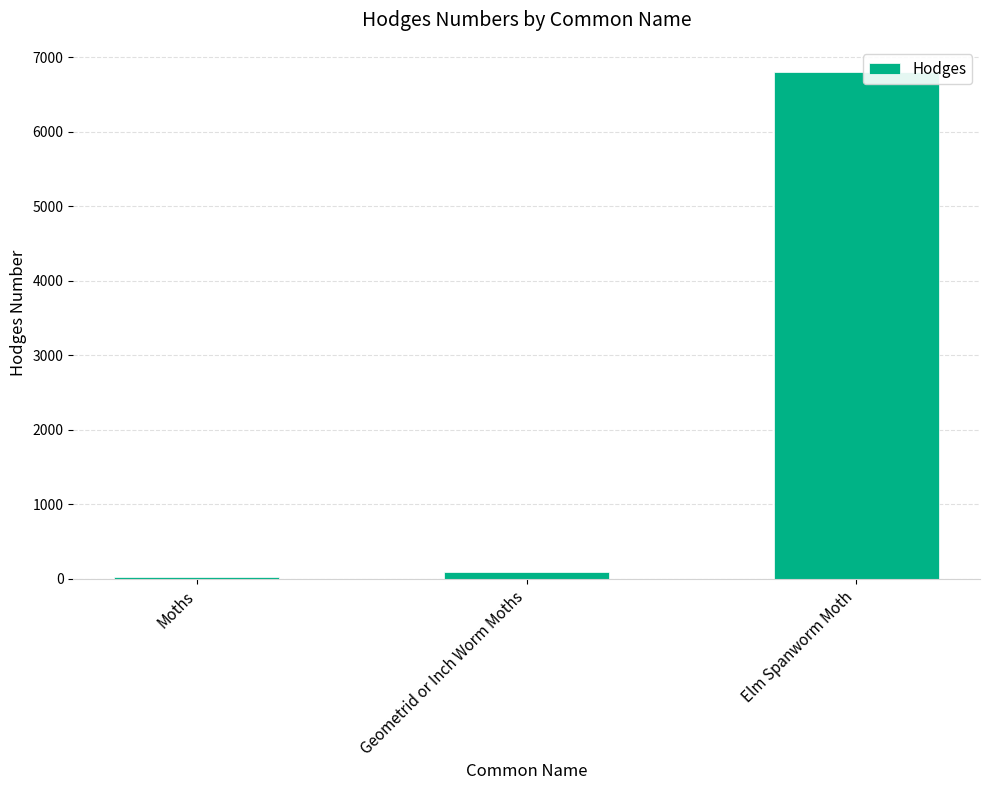

At which label is the value closest to 3413?

Geometrid or Inch Worm Moths